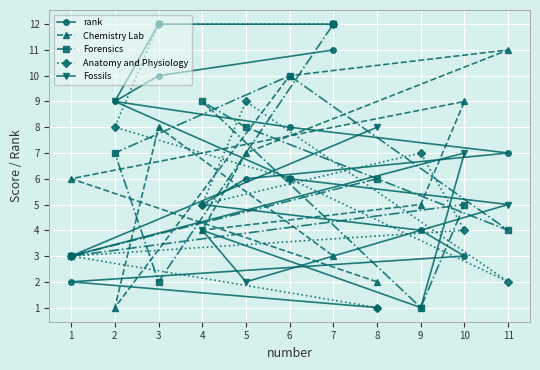

Reading right to left, what are all the values shown in this chart?

rank: 11=7	10=3	9=4	8=1	7=11	6=8	5=6	4=5	3=10	2=9	1=2
Chemistry Lab: 11=11	10=9	9=5	8=2	7=3	6=10	5=7	4=4	3=8	2=1	1=6
Forensics: 11=4	10=5	9=1	8=6	7=12	6=10	5=8	4=9	3=2	2=7	1=3
Anatomy and Physiology: 11=2	10=4	9=7	8=1	7=12	6=6	5=9	4=5	3=12	2=8	1=3
Fossils: 11=5	10=7	9=1	8=8	7=12	6=6	5=2	4=4	3=12	2=9	1=3